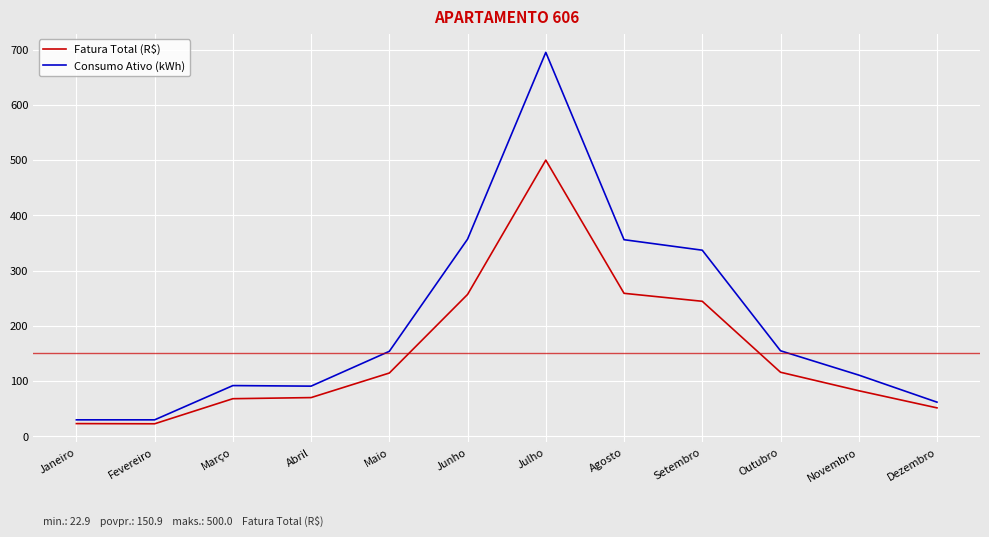

What are all the series names shown in the legend?

Fatura Total (R$), Consumo Ativo (kWh)